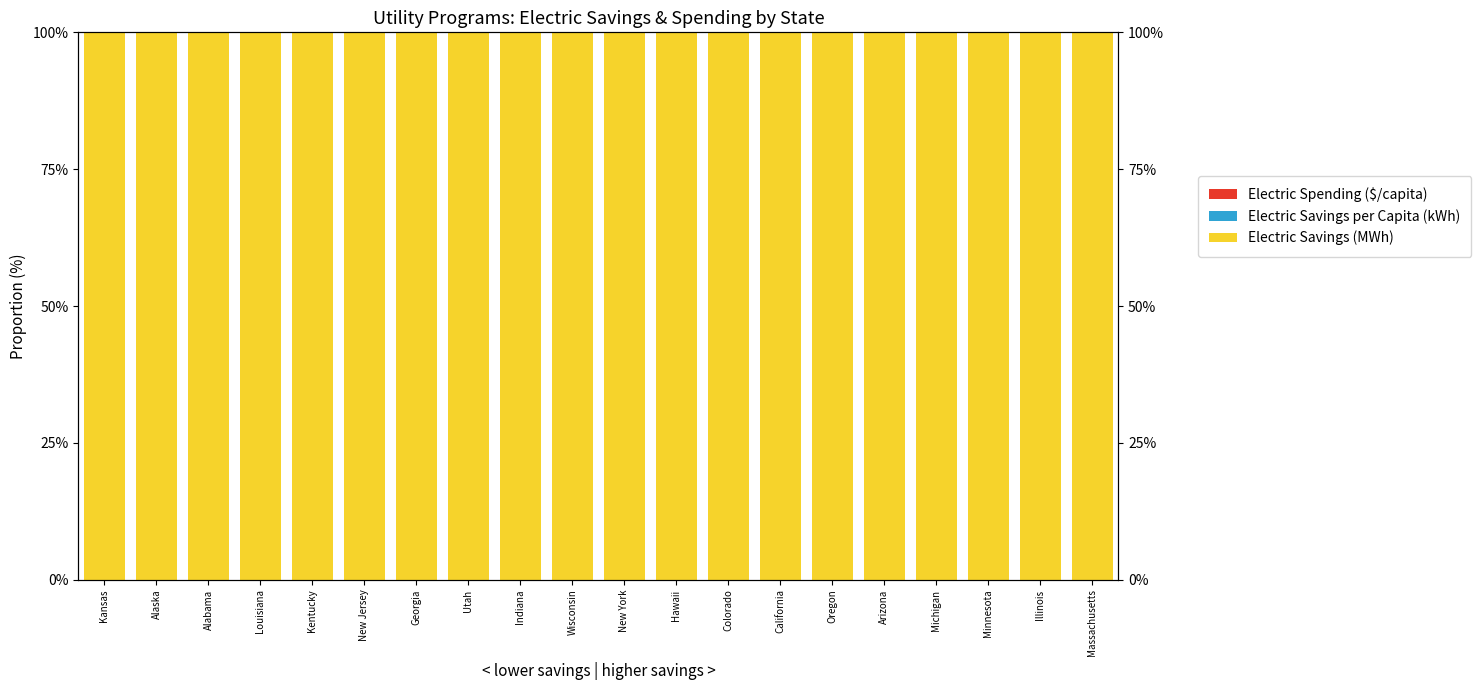

Where is Electric Savings (MWh) nearest to the value 99?

Alaska